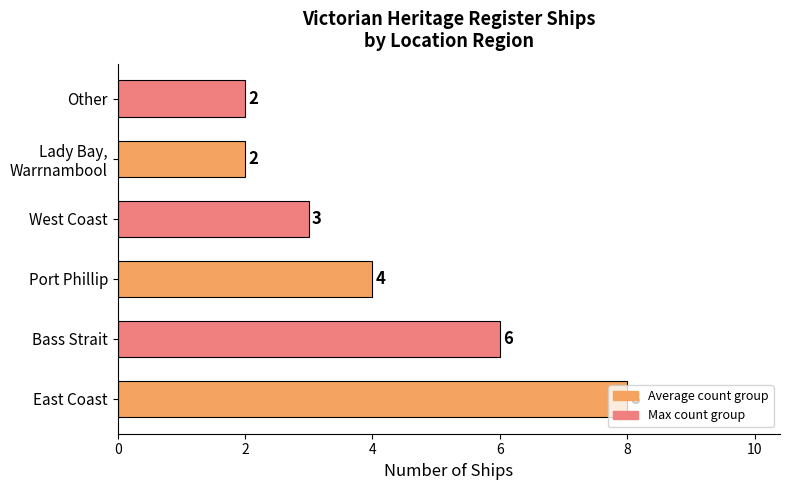

What is the average value?

4